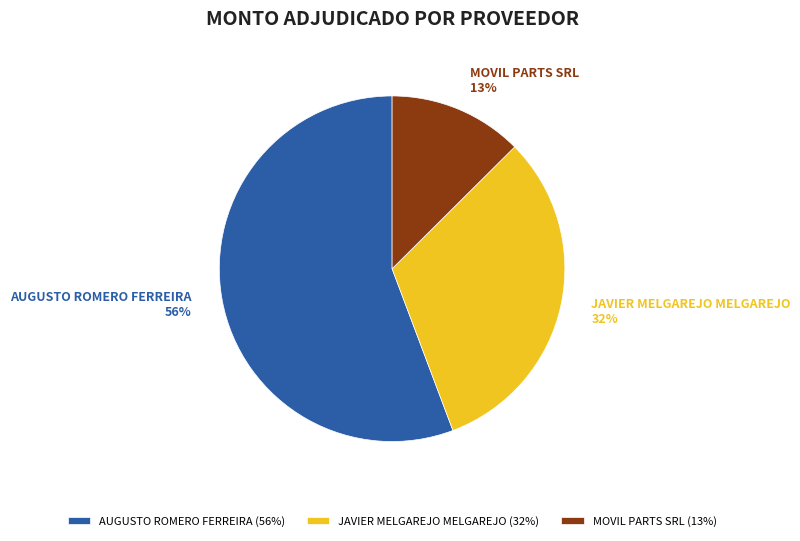

Which category has the smallest portion of the pie?

MOVIL PARTS SRL